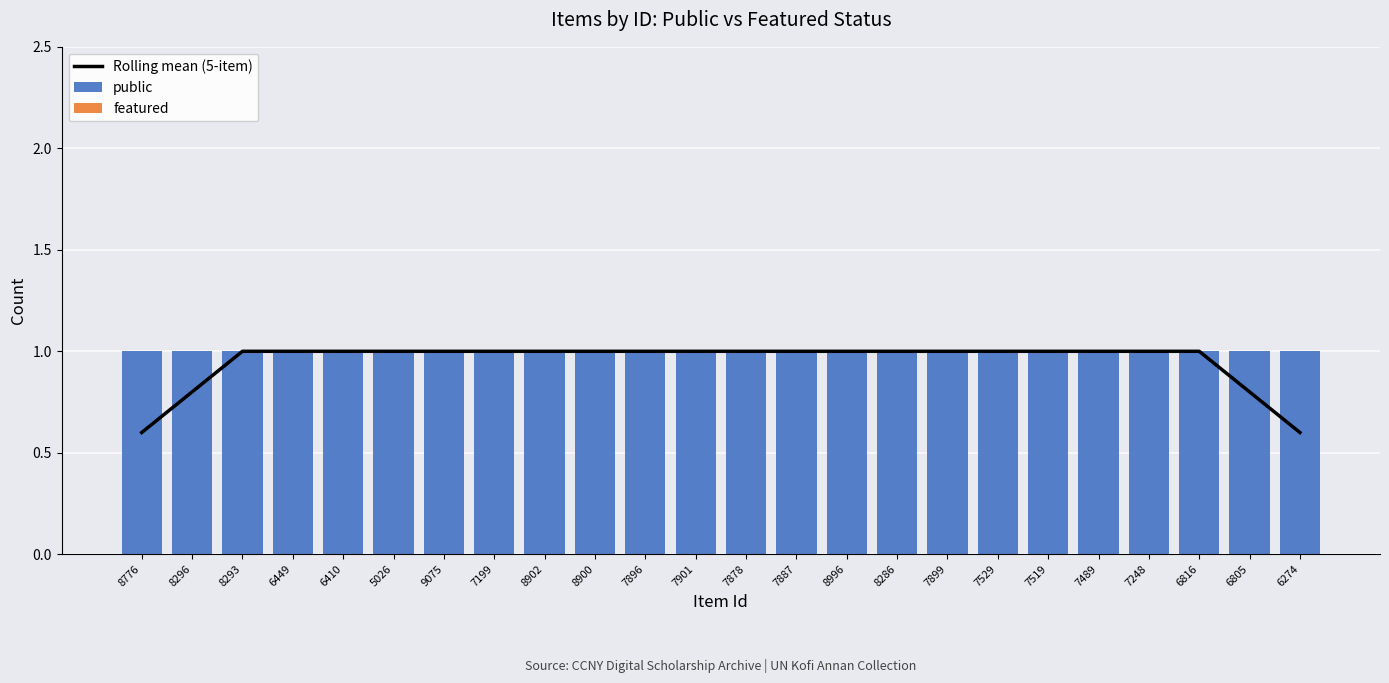

What is the label of the 23rd bar from the right?

8296